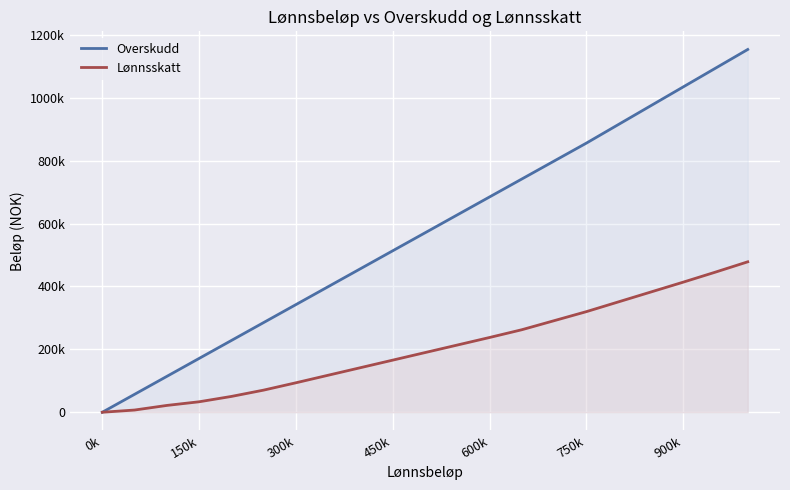

What are all the series names shown in the legend?

Overskudd, Lønnsskatt